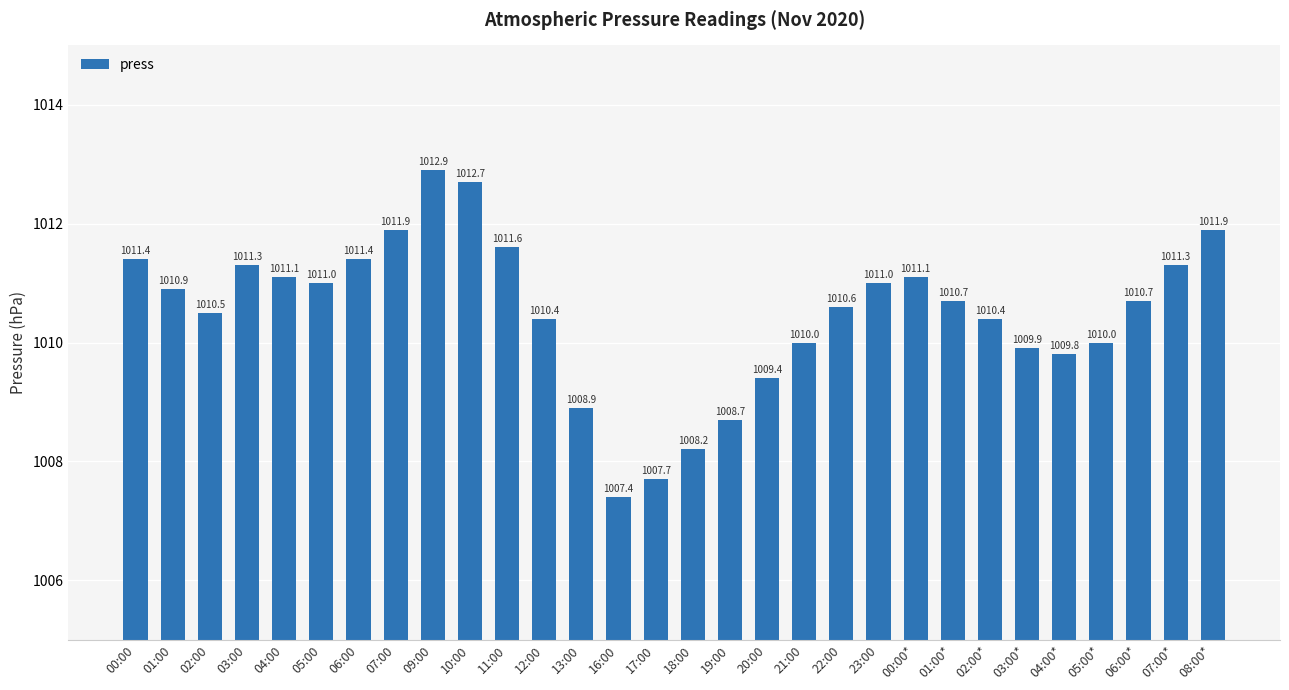

The value at 08:00* is 1011.9. True or false?

True